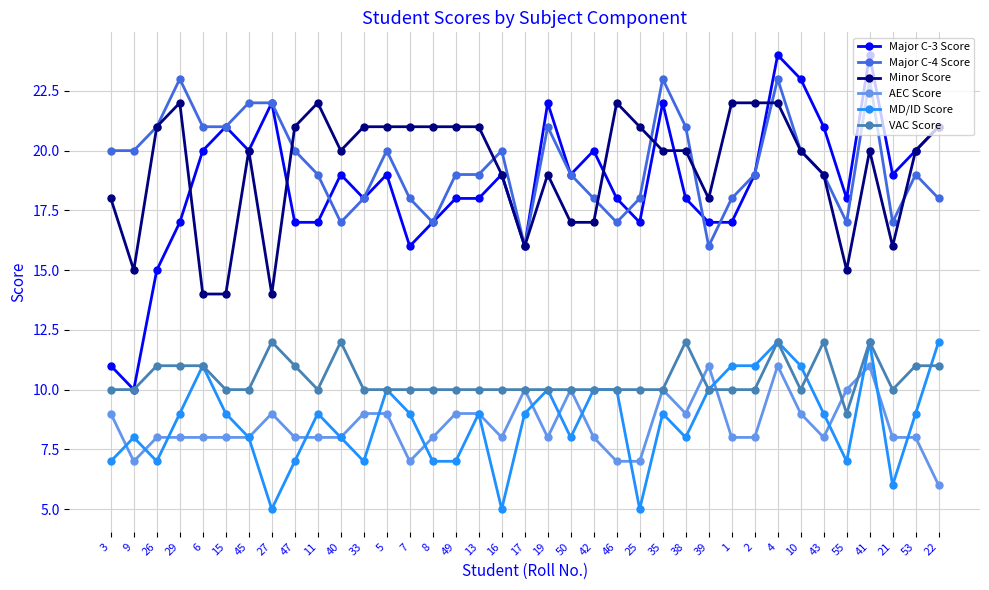

True or false: Major C-3 Score has a value of 19 at 50.

True